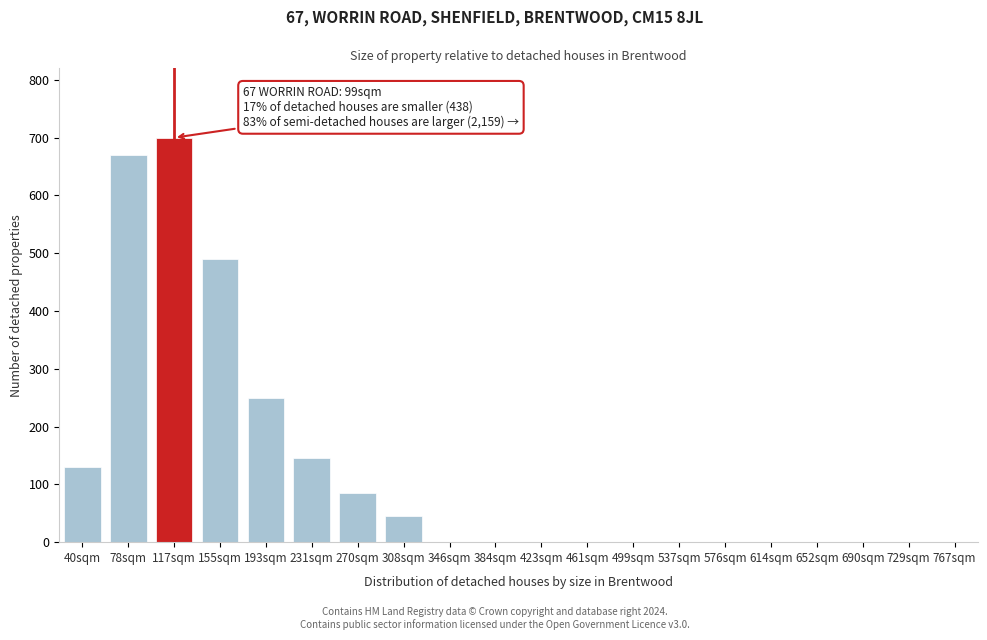

Reading left to right, extract all data points from this chart.

40sqm=130	78sqm=670	117sqm=700	155sqm=490	193sqm=250	231sqm=145	270sqm=85	308sqm=45	346sqm=0	384sqm=0	423sqm=0	461sqm=0	499sqm=0	537sqm=0	576sqm=0	614sqm=0	652sqm=0	690sqm=0	729sqm=0	767sqm=0